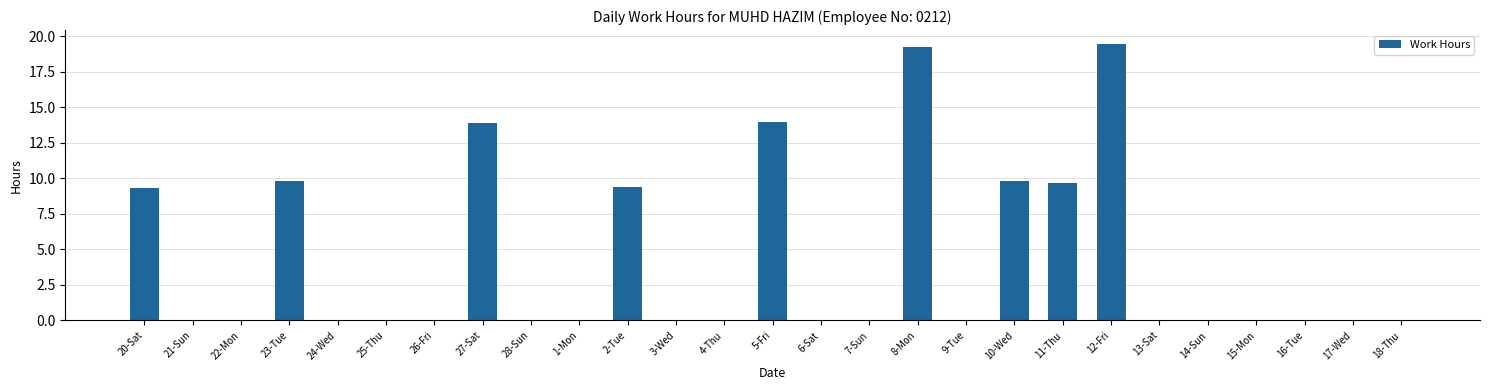

Is it true that the value at 25-Thu is -8.1?

False